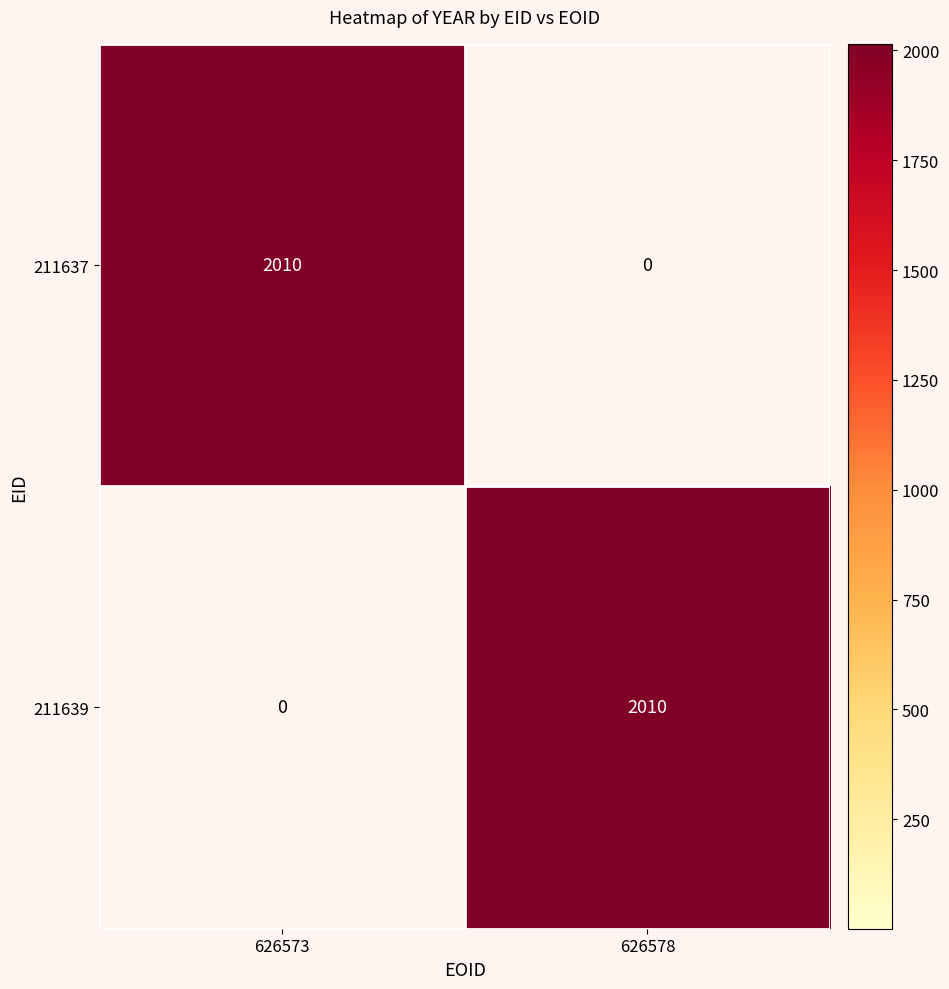

Read the 211639 value at 626578.

2010